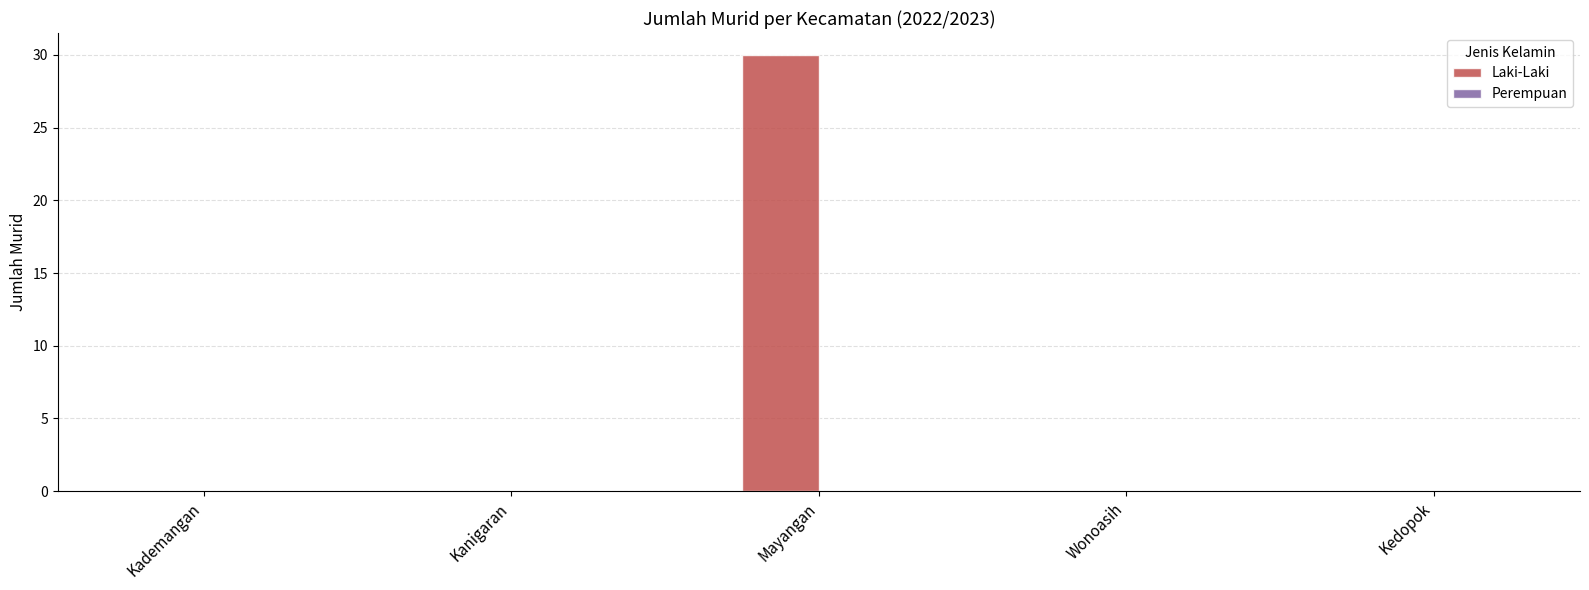

Count the number of categories in the chart.

5